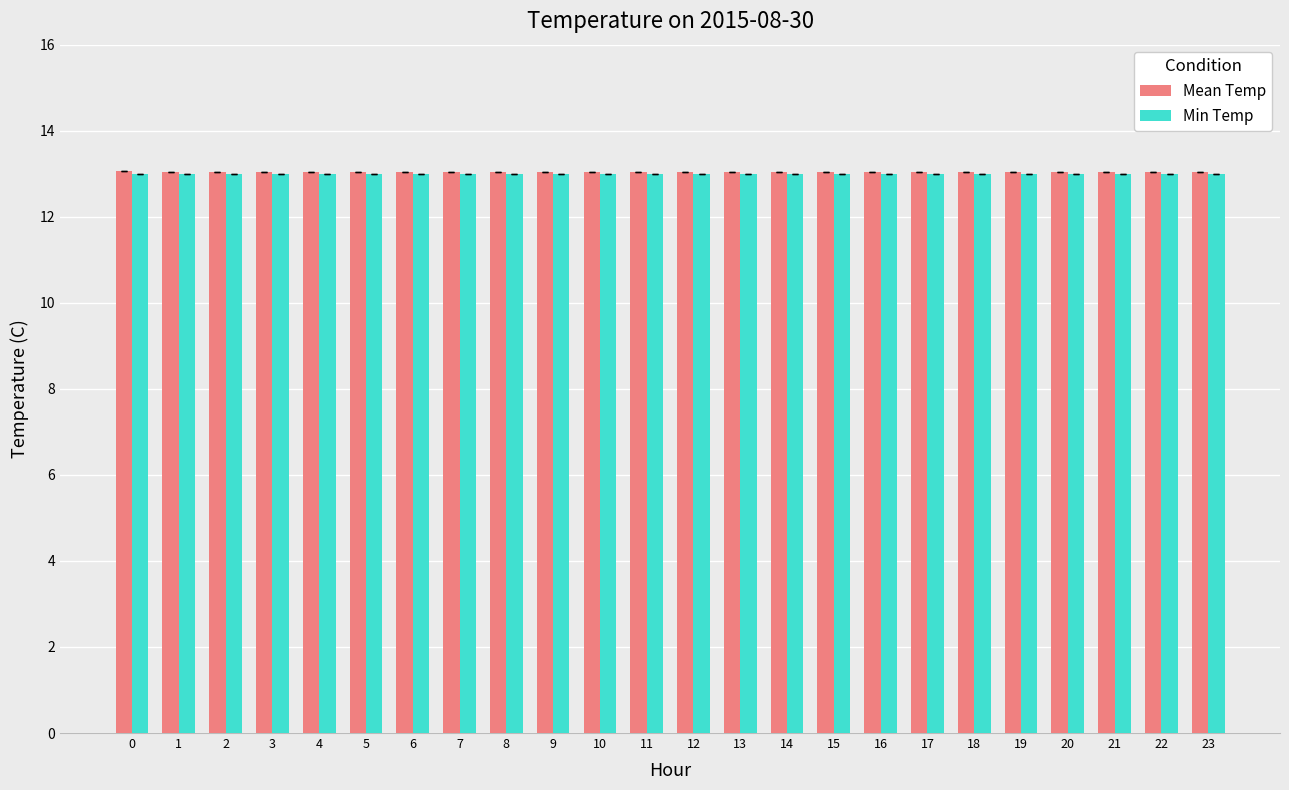

Reading left to right, extract all data points from this chart.

Mean Temp: 13.1	13.1	13.1	13.1	13.1	13.1	13.1	13.1	13.1	13.1	13.1	13.1	13.1	13.1	13.1	13.1	13.1	13.1	13.1	13.1	13.1	13.1	13.1	13.1
Min Temp: 13.0	13.0	13.0	13.0	13.0	13.0	13.0	13.0	13.0	13.0	13.0	13.0	13.0	13.0	13.0	13.0	13.0	13.0	13.0	13.0	13.0	13.0	13.0	13.0